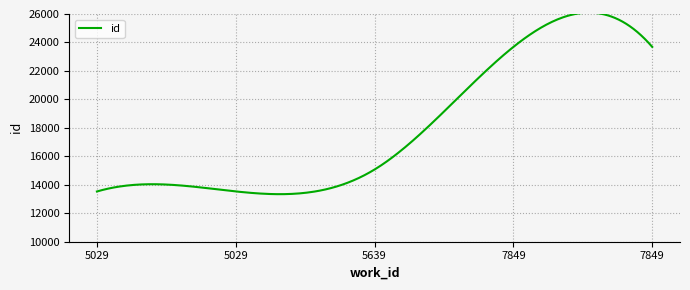

What is the maximum value shown in the chart?

26095.7